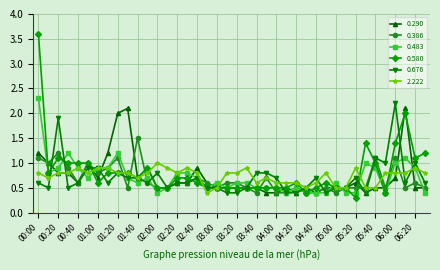

What is the average value of the 2.222 series?

0.7